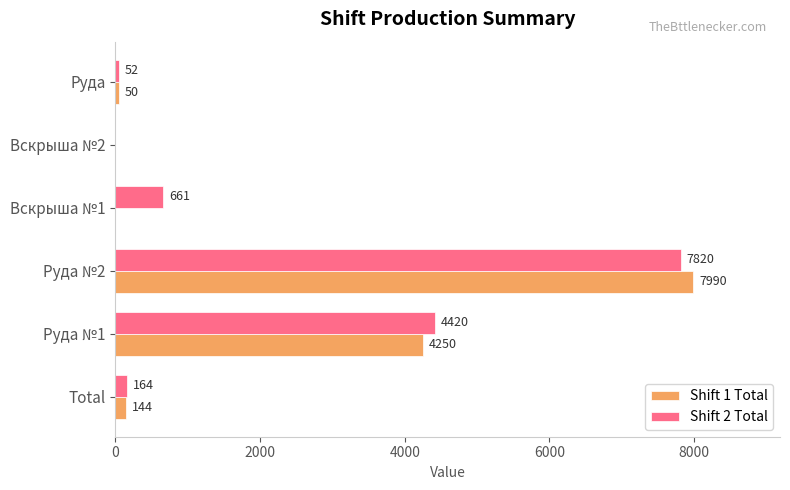

What is the sum of all Shift 1 Total values?

12434